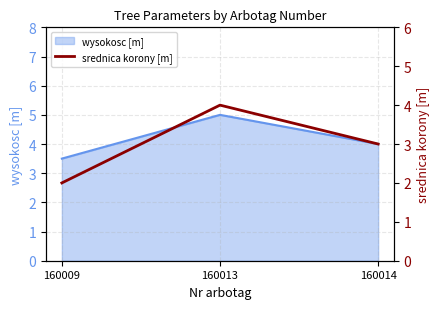

What is the minimum value shown in the chart?

2